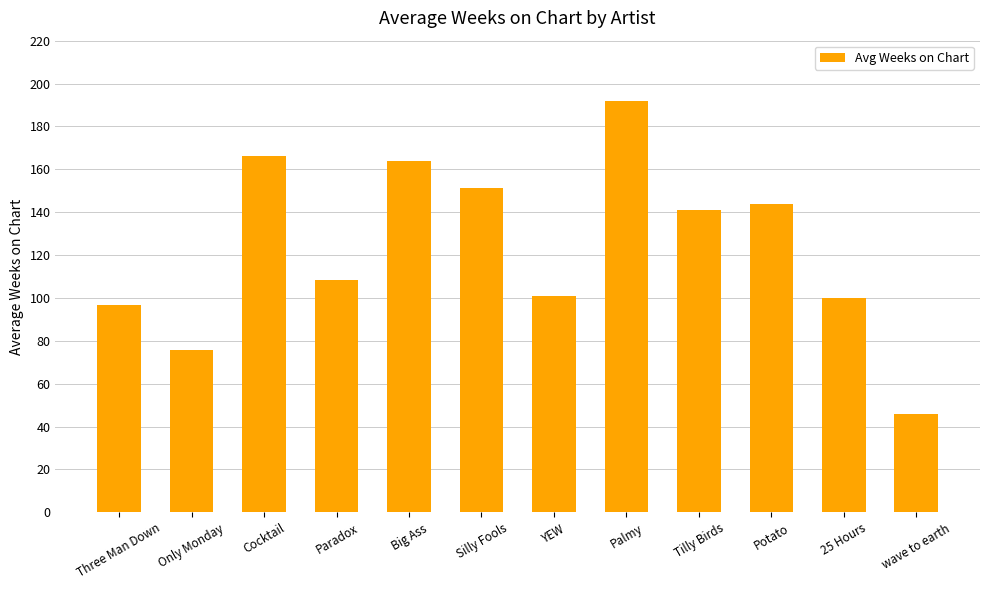

What is the difference between the maximum and minimum values?

146.0